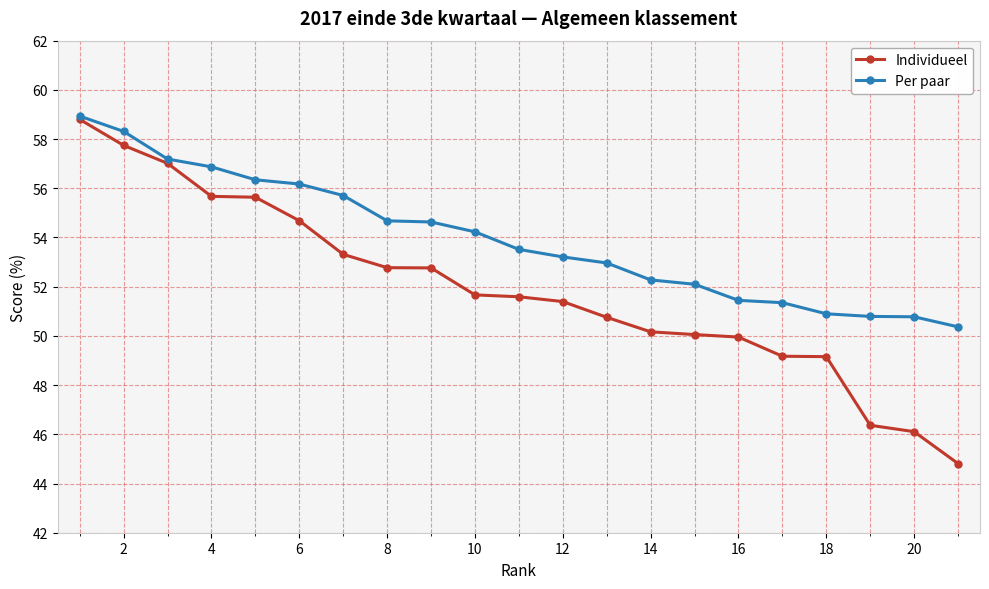

At how many categories does at least one series exceed 47?

21